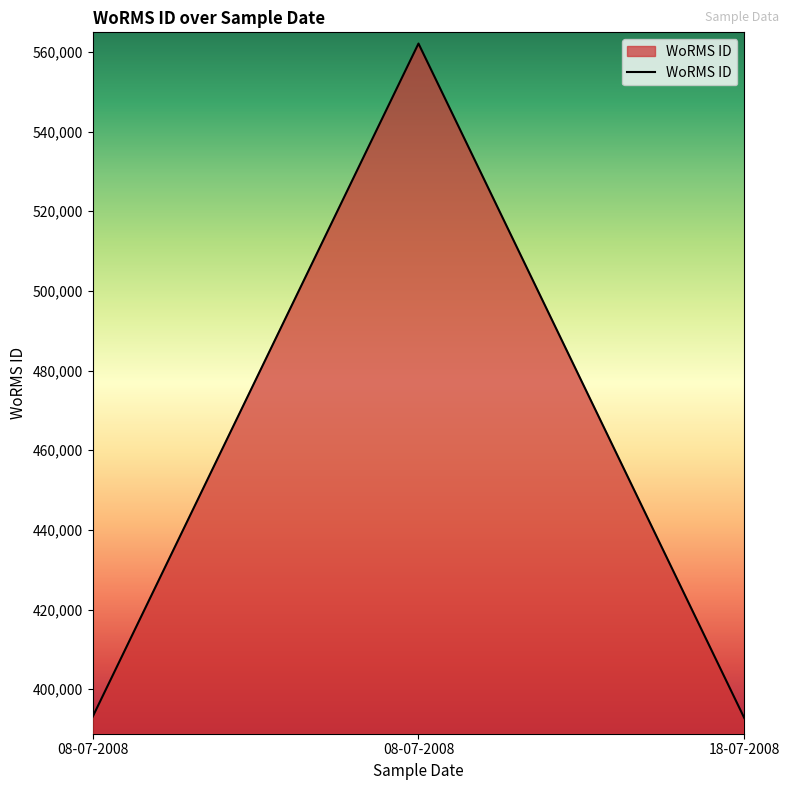

What is the label of the 1st point from the right?

18-07-2008